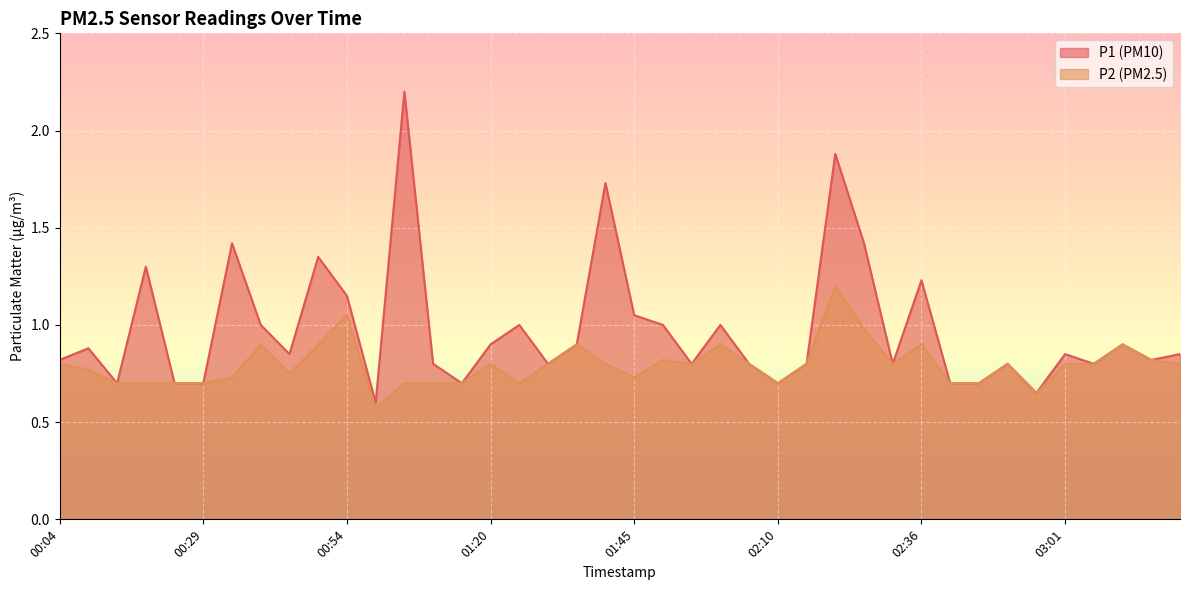

Which category has the lowest value across all series?

00:59